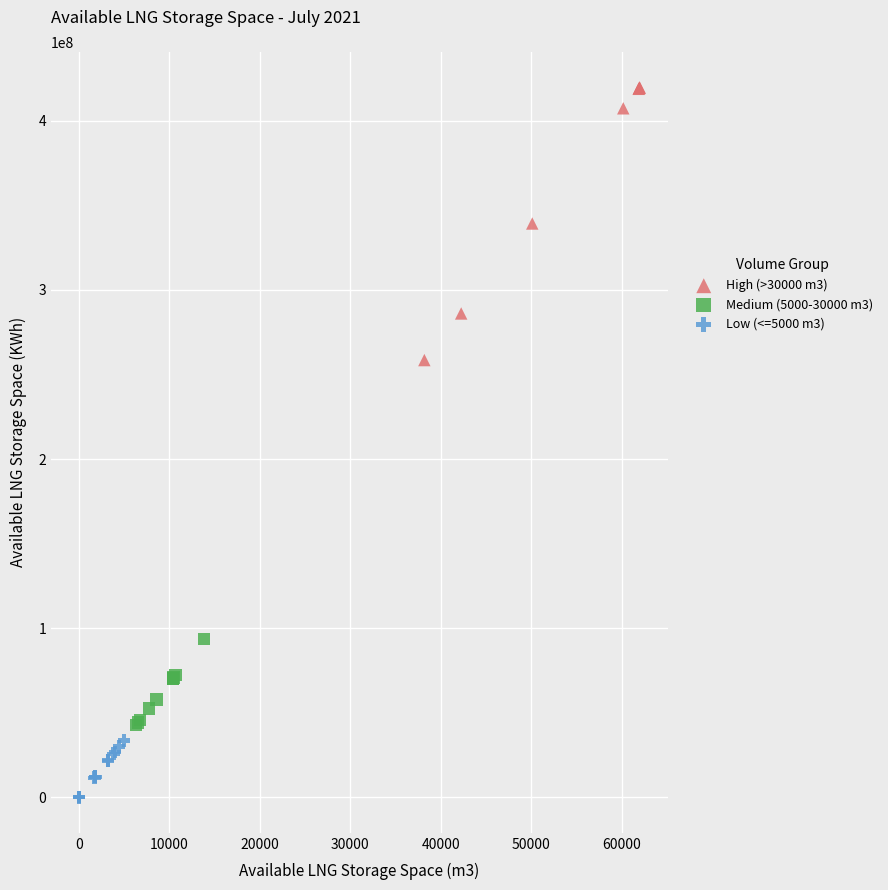

Which series has the widest spread of Y values?

High (>30000 m3)